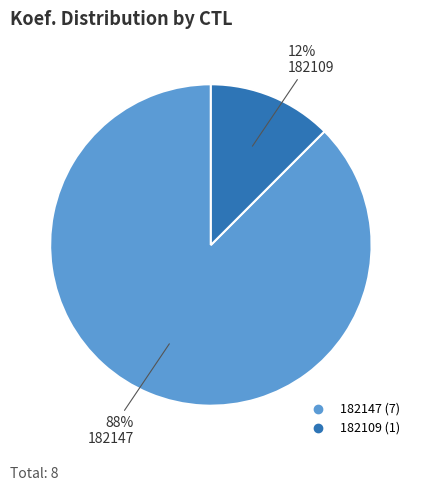

Which category has the biggest portion of the pie?

182147